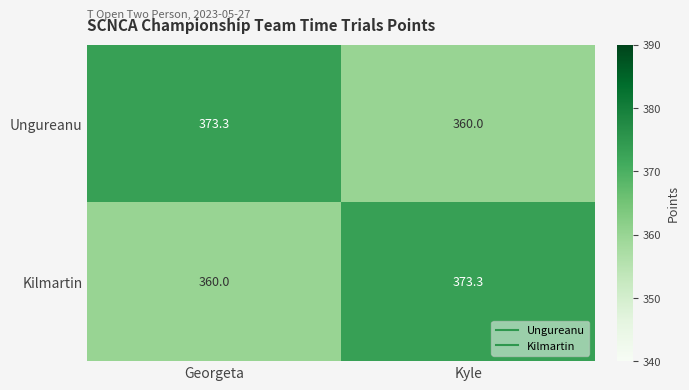

Count the number of data series in this chart.

2